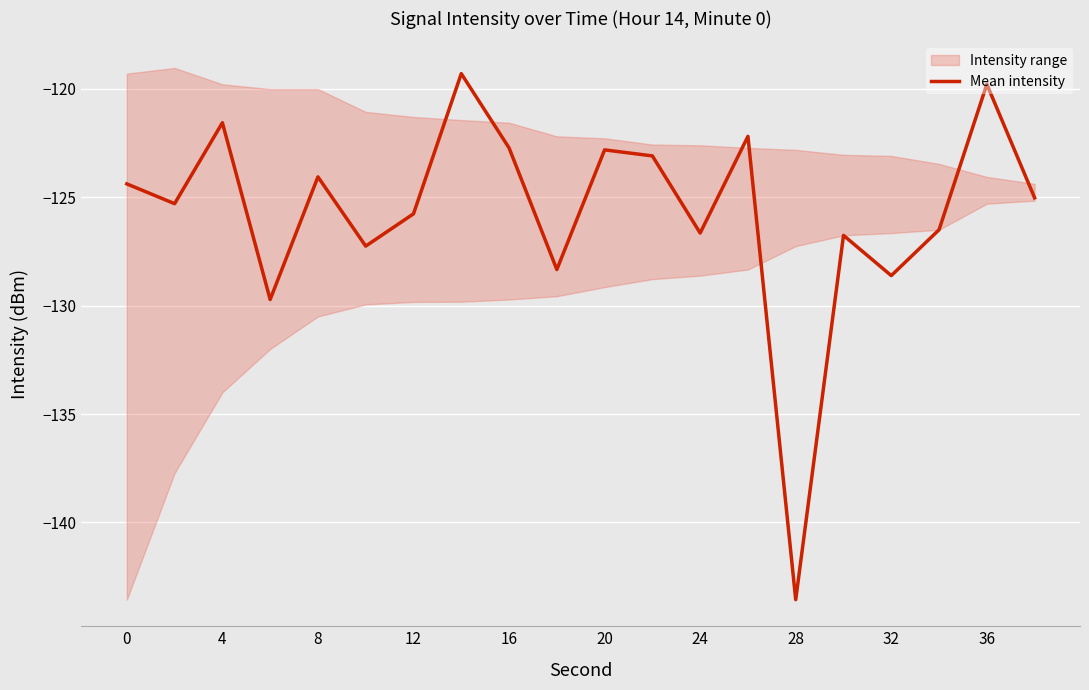

Is it true that the value at 4 is -56.3?

False